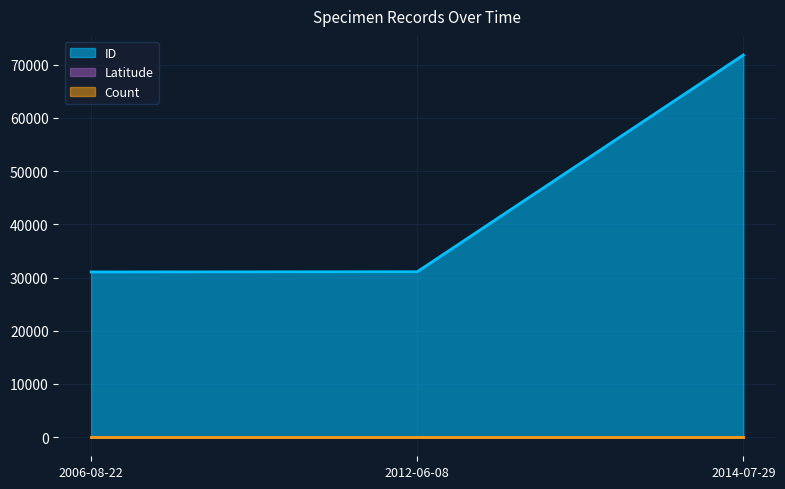

What is the difference between the second highest and minimum values in the ID series?

37.0